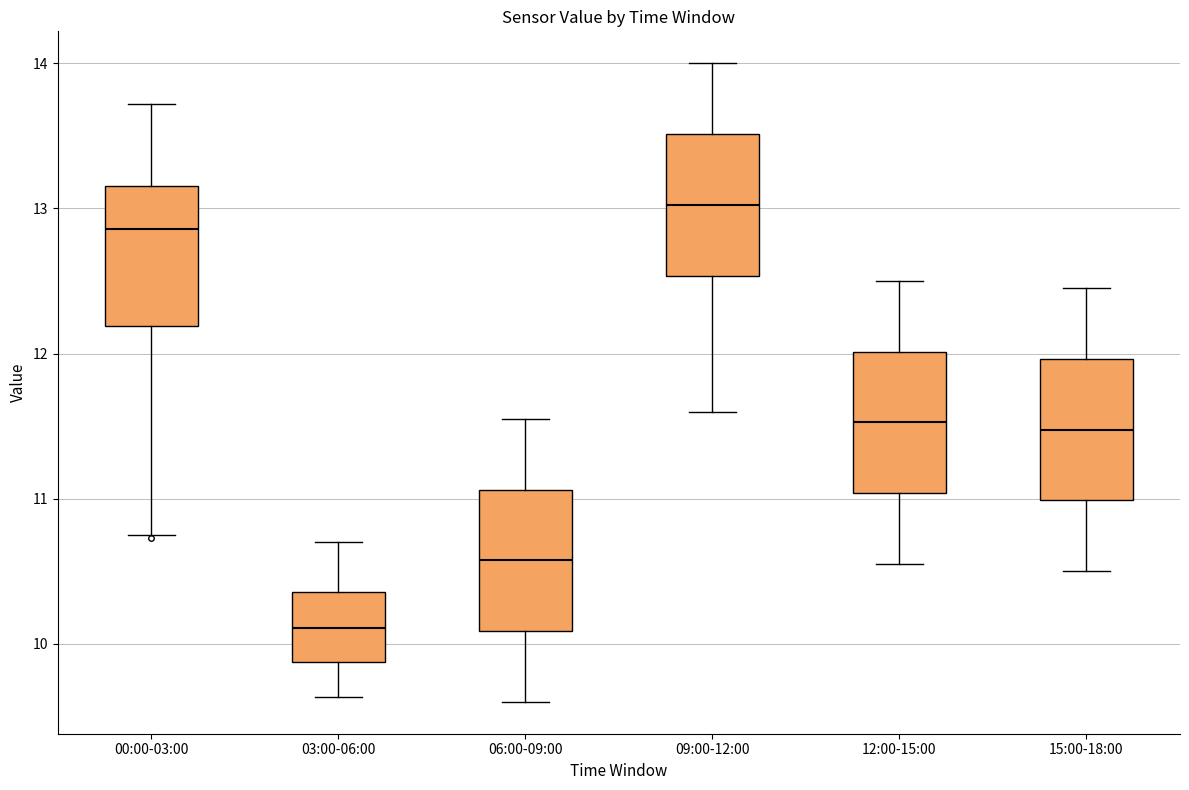

Where is the lower edge of the box for 00:00-03:00 on the y-axis? The values are not printed on the chart, so give them approximately, as read against the axis.

12.2